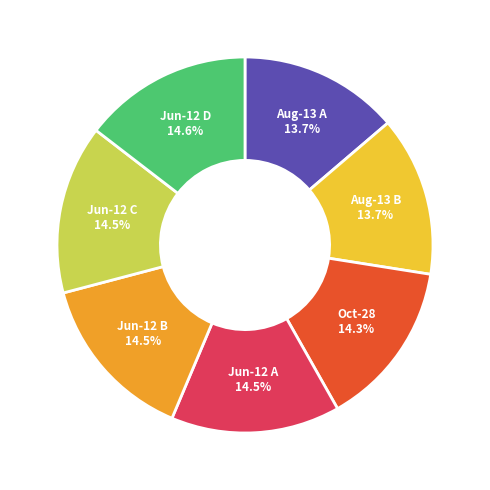

How many segments does this pie chart have?

7